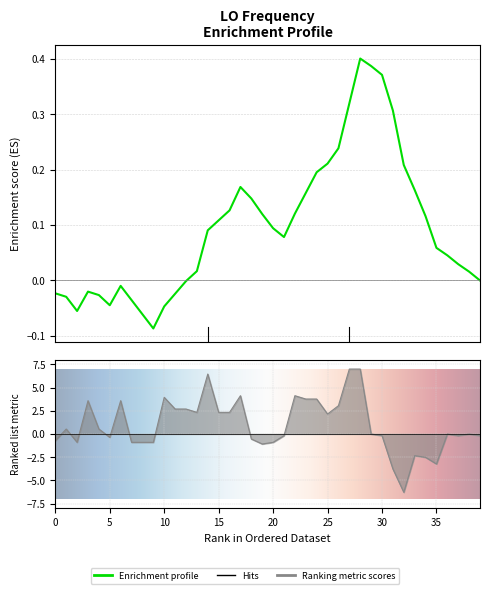

What is the maximum value shown in the chart?

7.0